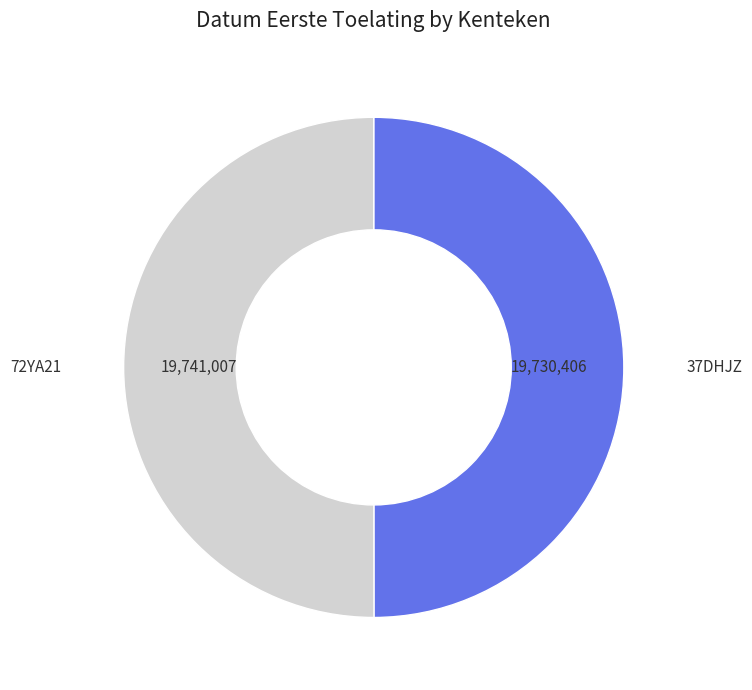

How many segments does this pie chart have?

2